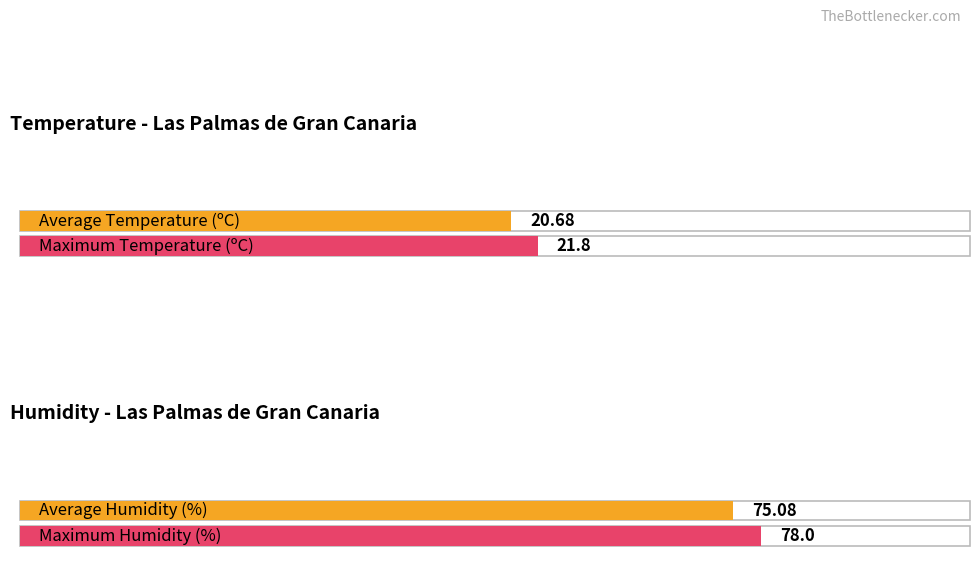

What is the difference between the second highest and minimum values in the Temperature (ºC) series?

0.9